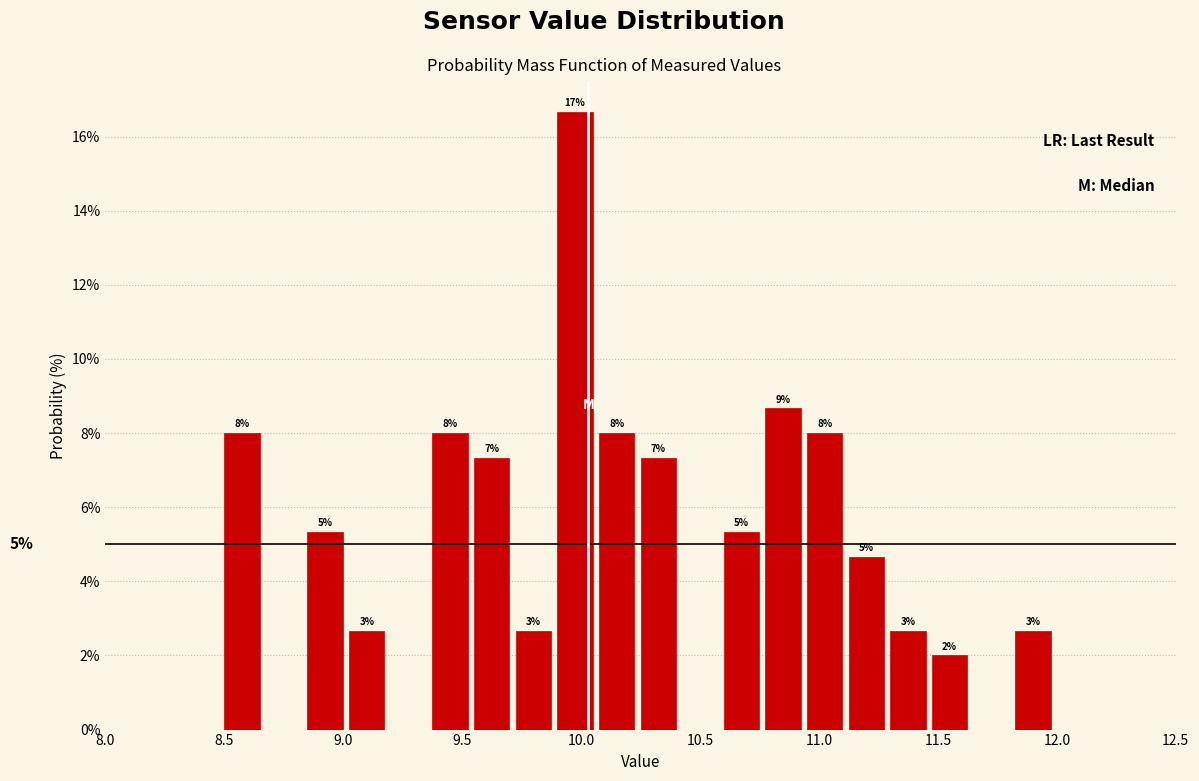

Read against the x-axis, roughly where is the centre of the tallest bar?

9.95